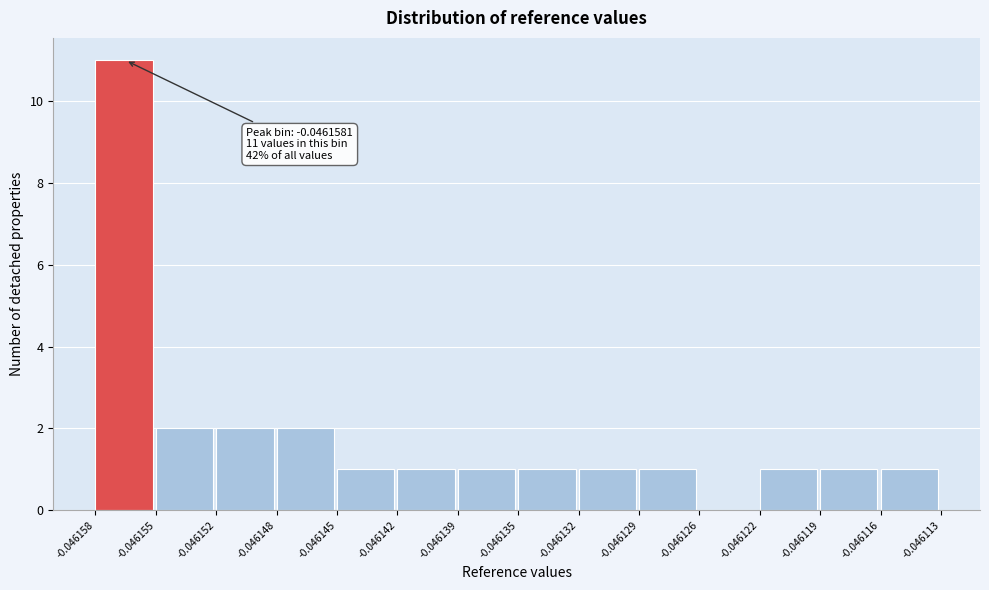

Which range on the x-axis has the tallest bar?

-0.046158 to -0.046155